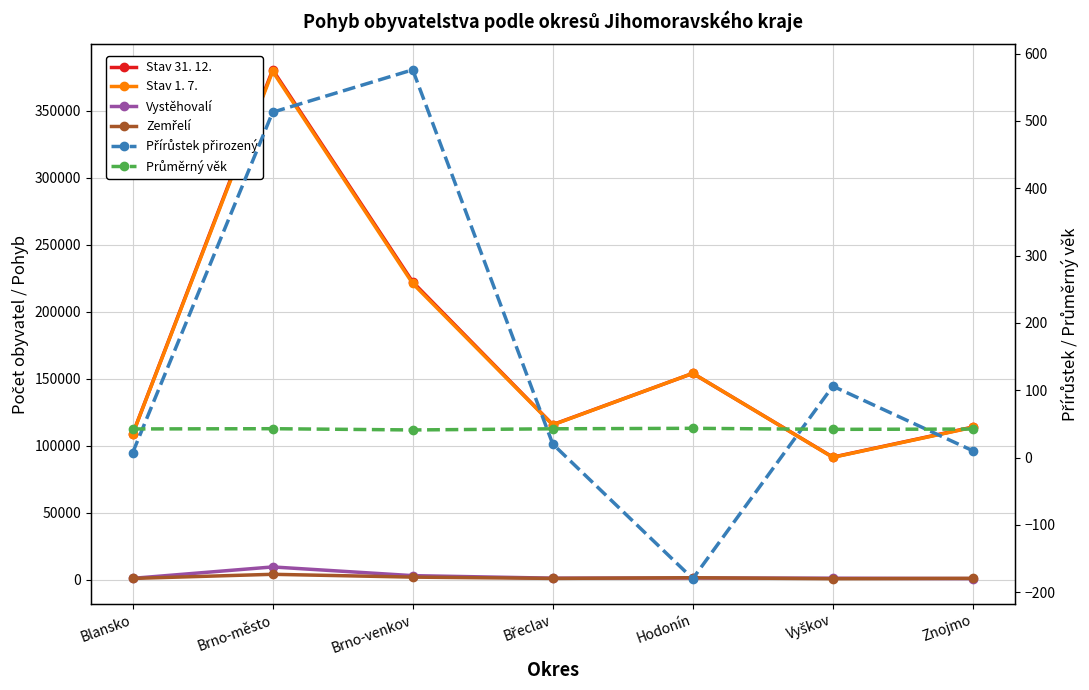

How many data points in Vystěhovalí are above 1354?

3